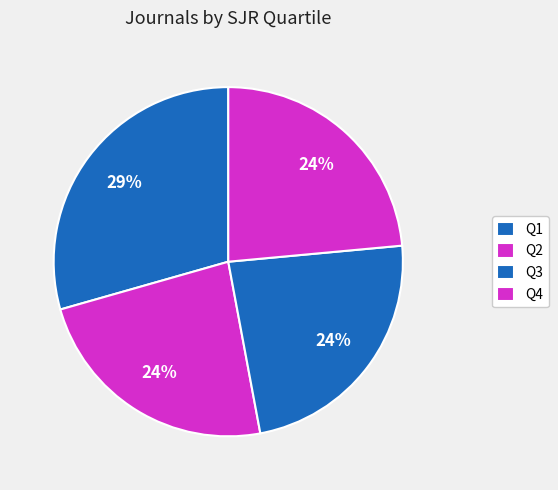

True or false: Q1 accounts for 29% of the total.

True